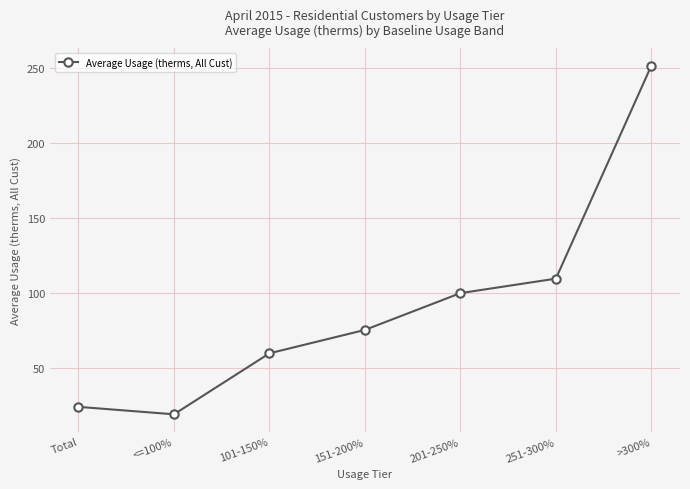

At which category does the data reach its first local valley?

<=100%